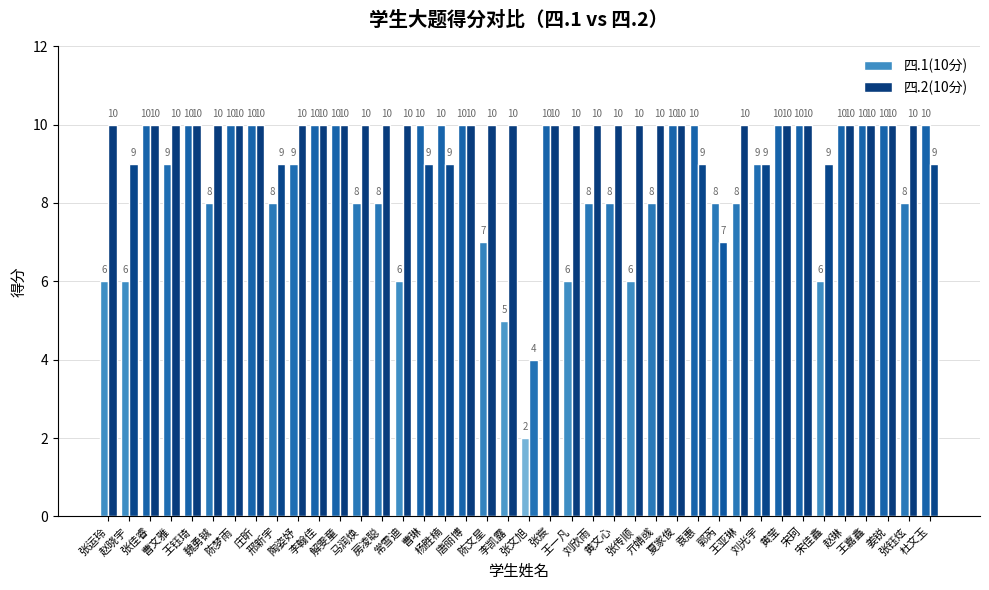

What is the sum of all 四.1(10分) values?

337